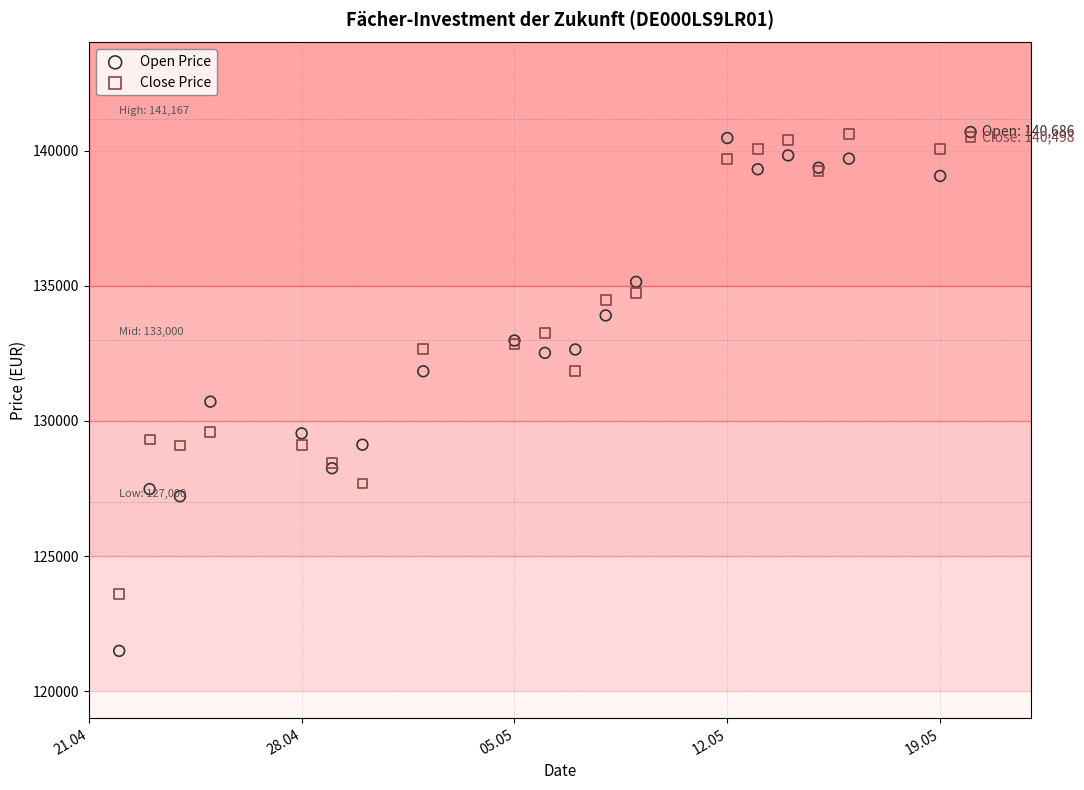

Which series has the widest spread of Y values?

Open Price